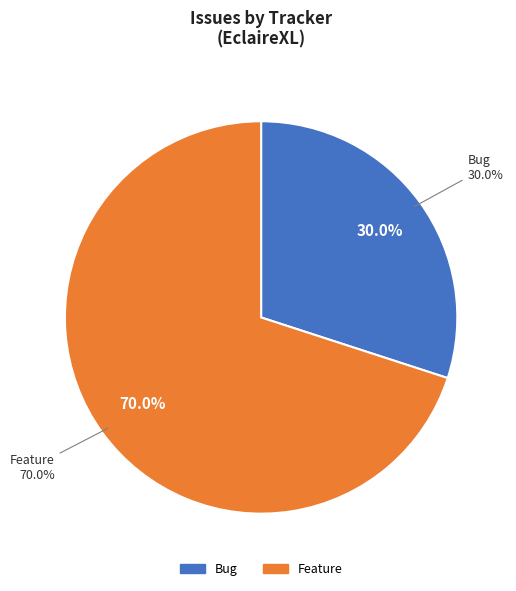

Is it true that Feature is 70% of the pie?

True